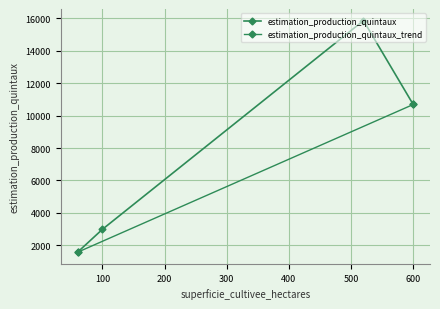

Rank the categories by value from highest to lowest.

520, 600, 100, 60